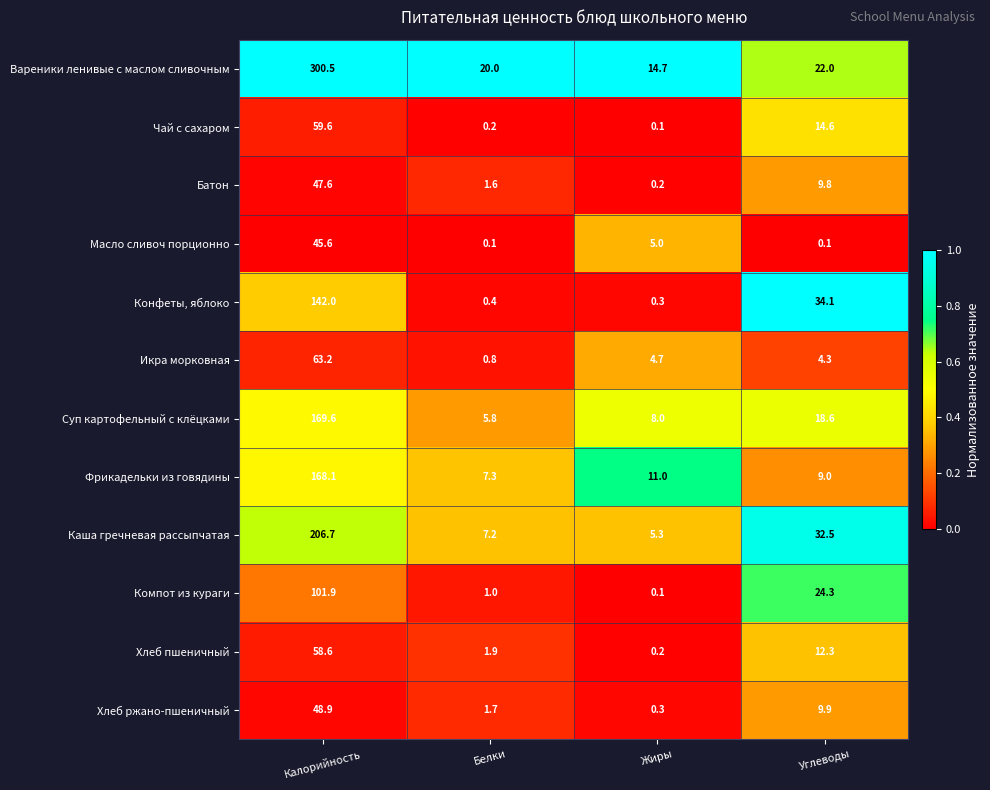

Which series has the largest range (max minus min)?

Вареники ленивые с маслом сливочным